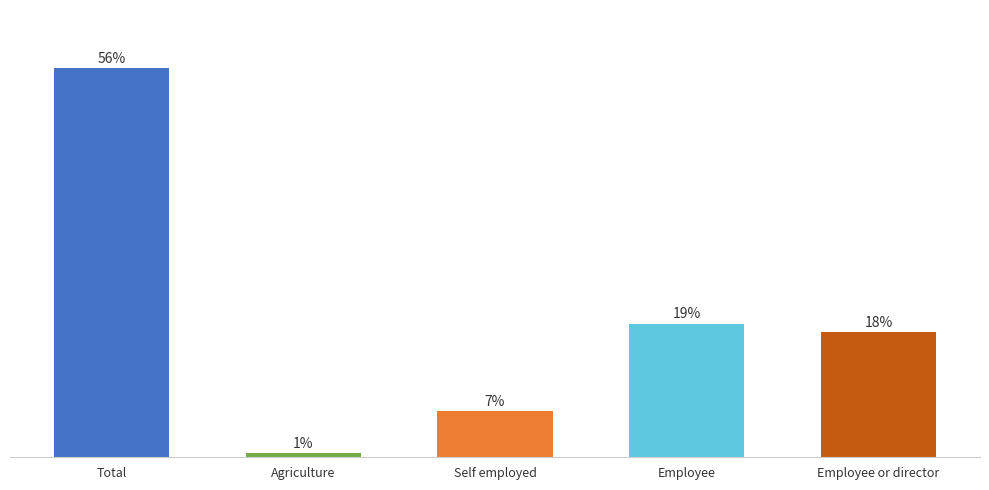

Does the chart contain any negative values?

No